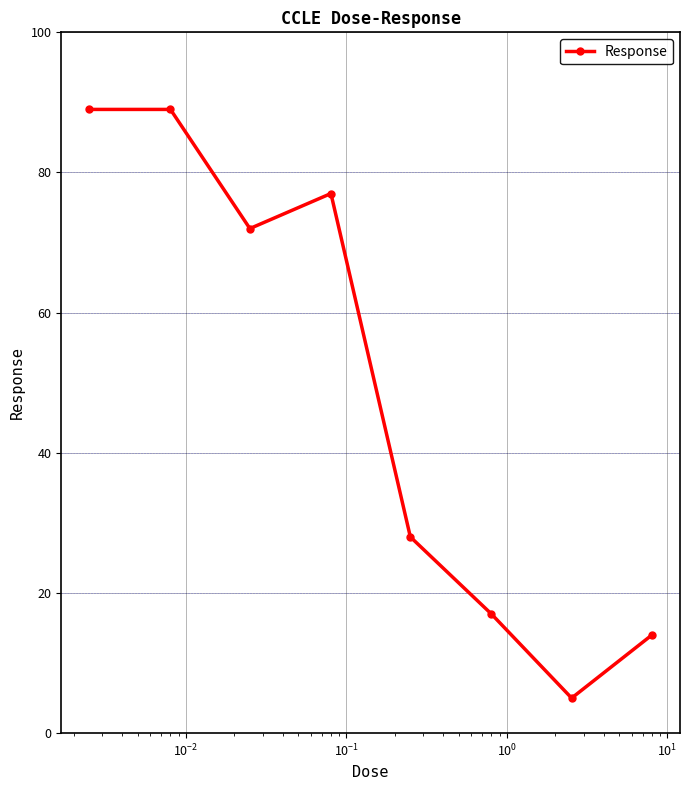

What is the greatest value displayed?

89